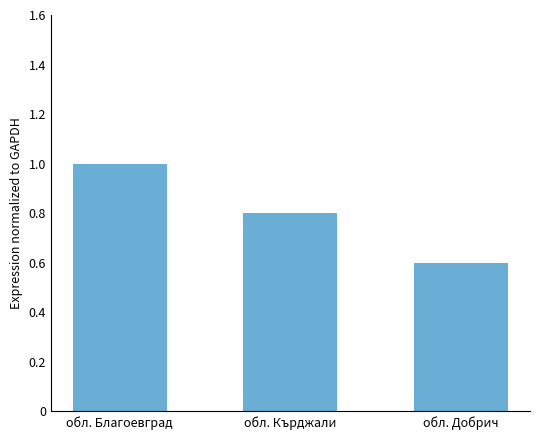

Does the chart contain stacked bars?

No